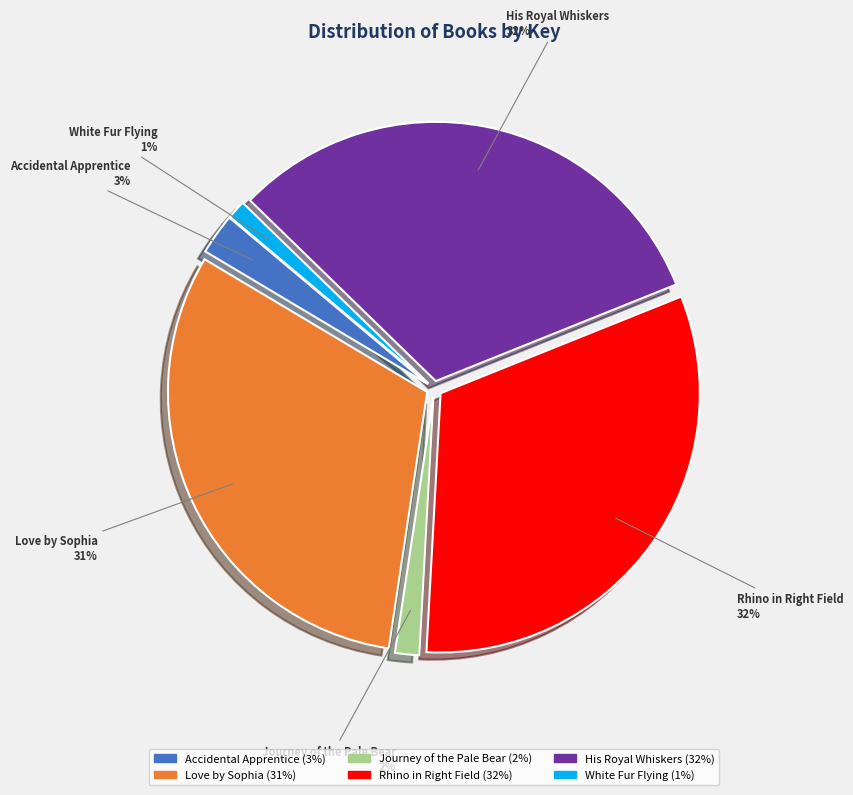

How many segments does this pie chart have?

6